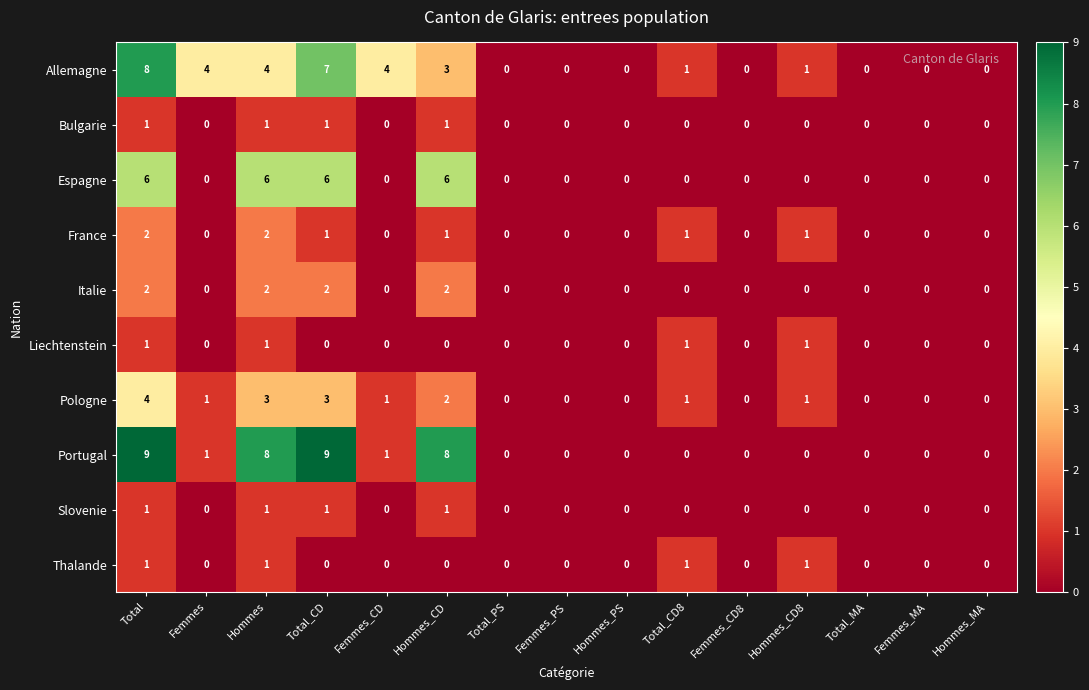

At how many categories does at least one series exceed 6?

4